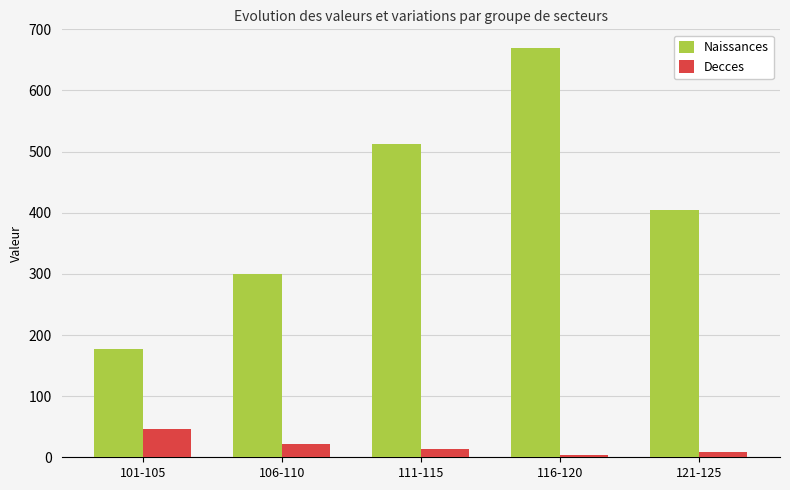

What is the difference between the second highest and minimum values in the Decces series?

19